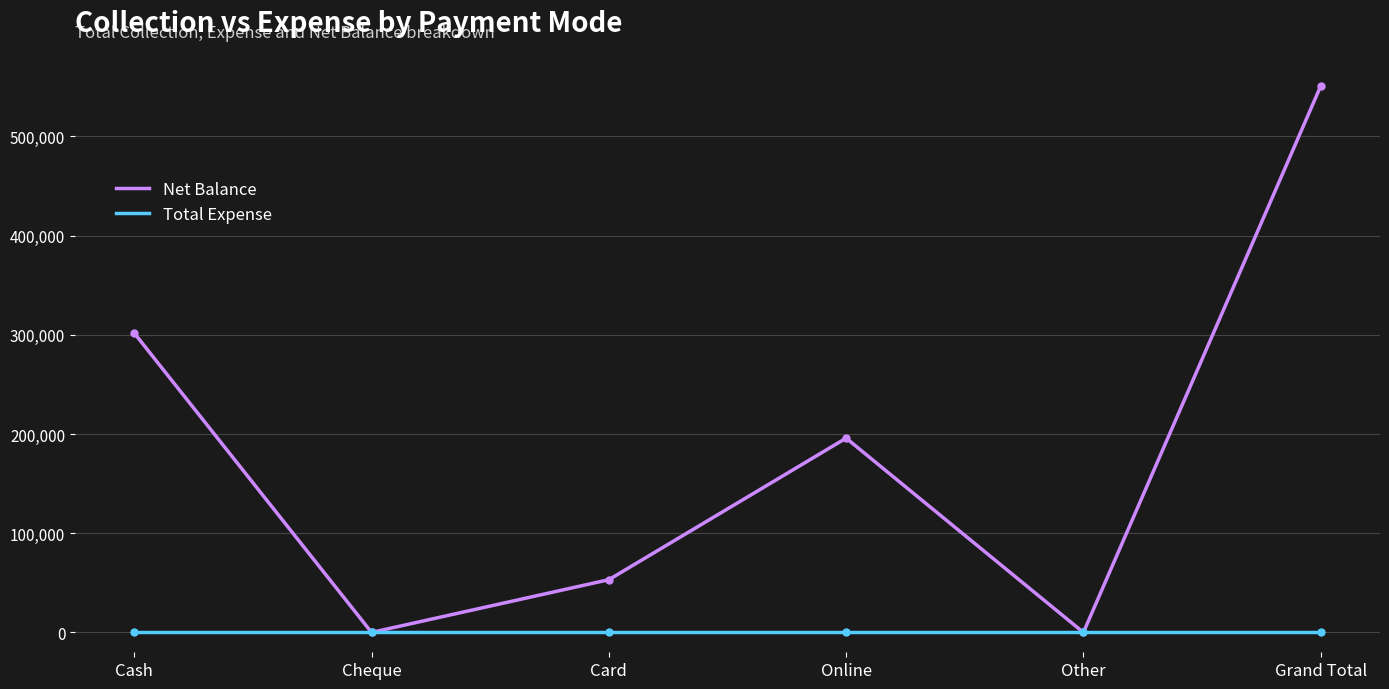

Which series has the largest total across all categories?

Net Balance